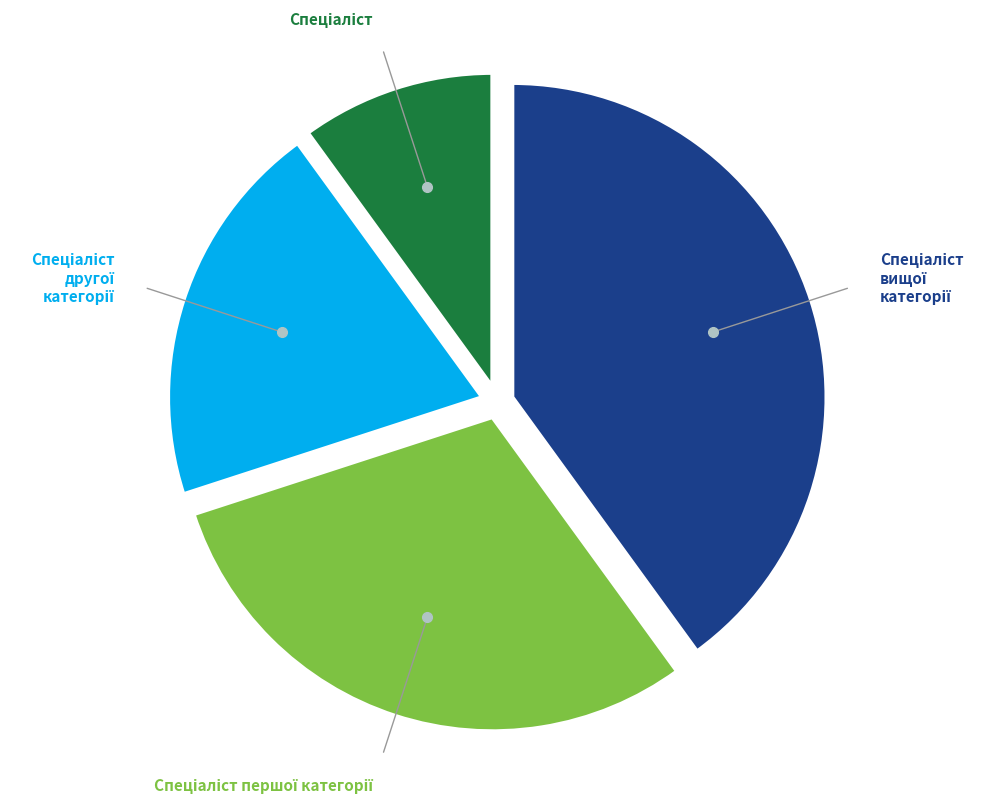

How many segments does this pie chart have?

4